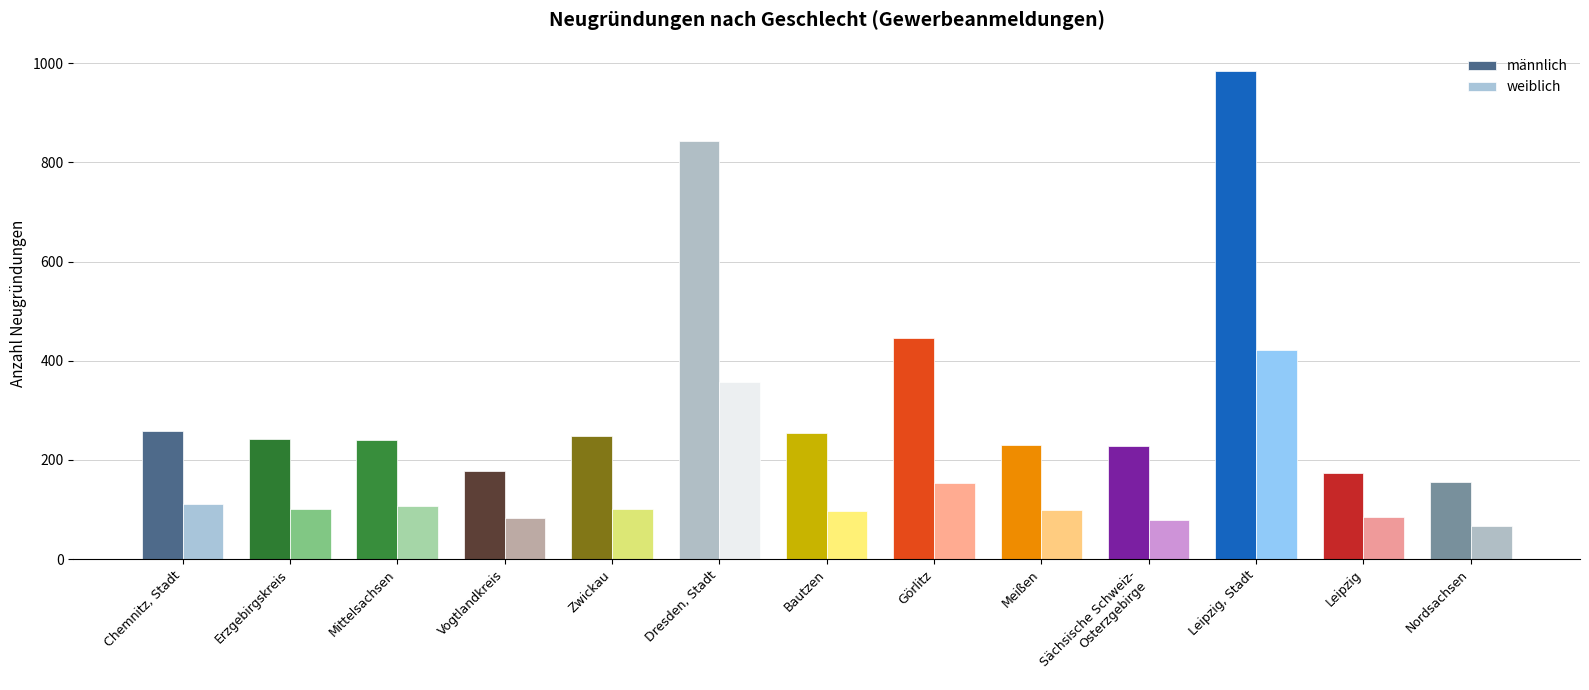

Which series has the largest total across all categories?

männlich